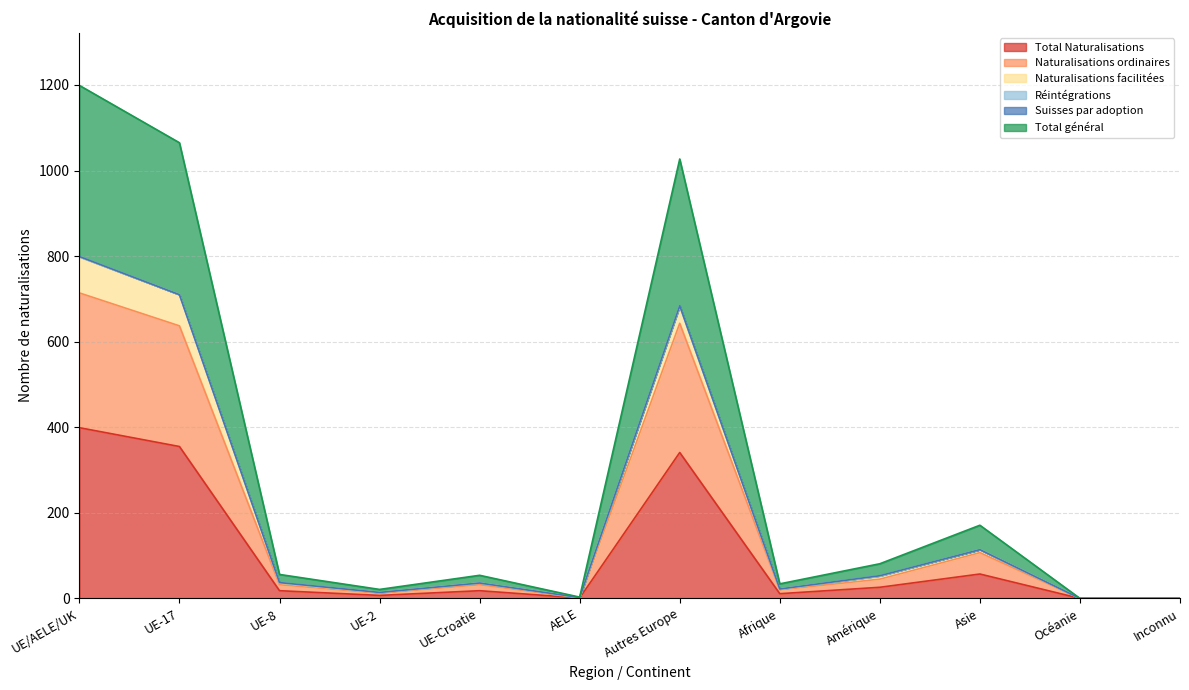

At which category is the sum across all series the highest?

UE/AELE/UK